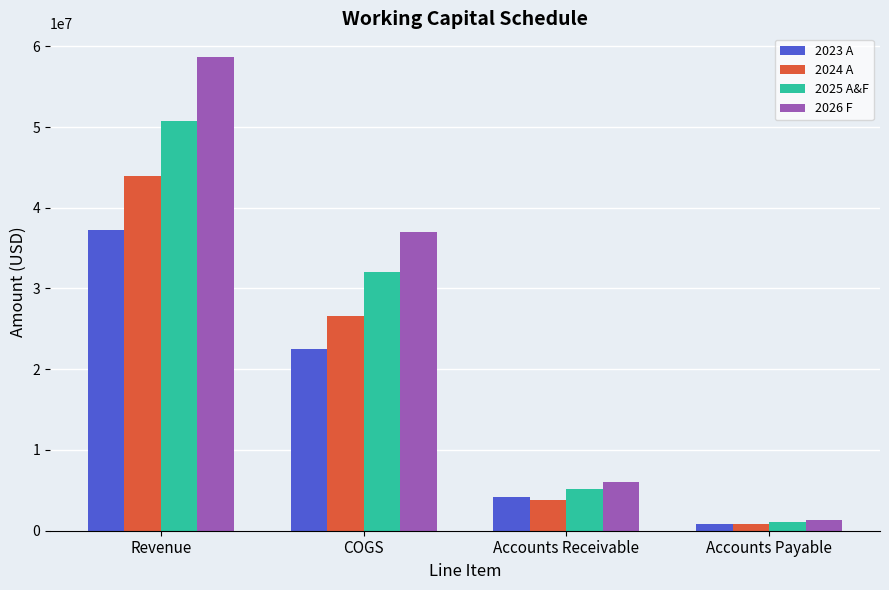

Which series changed the most between COGS and Accounts Payable?

2026 F